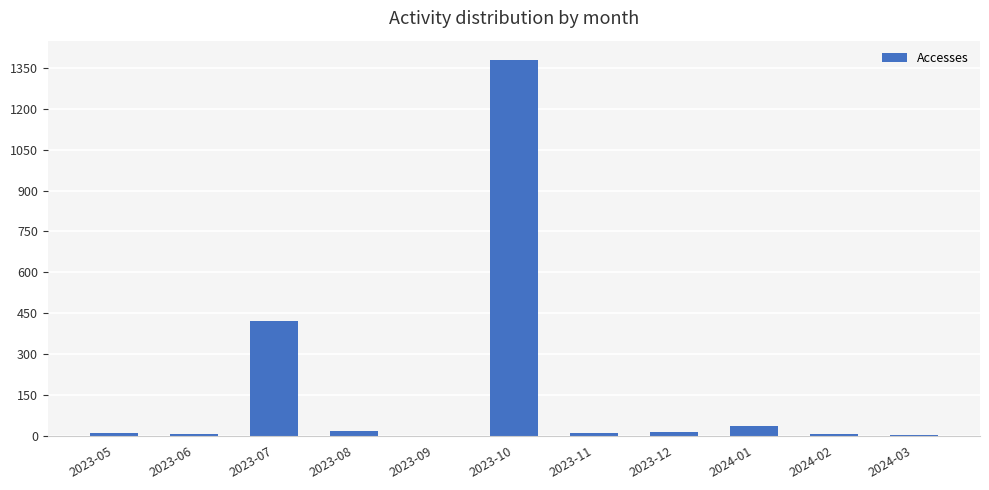

At which label is the value closest to 689?

2023-07